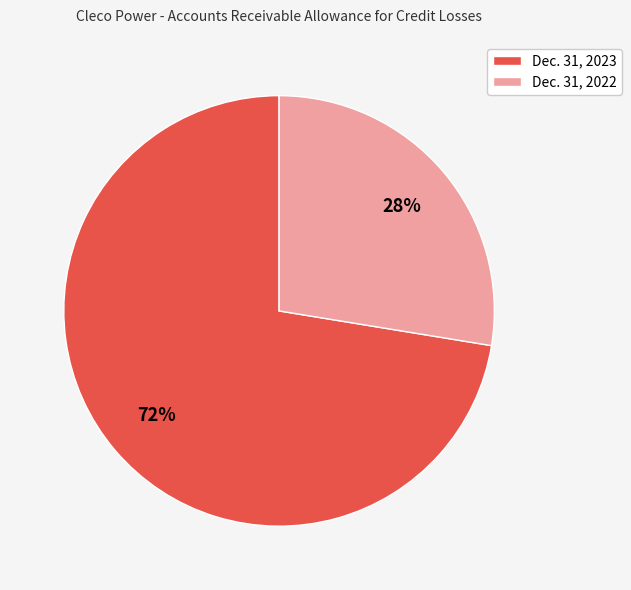

Count the number of slices in the pie.

2